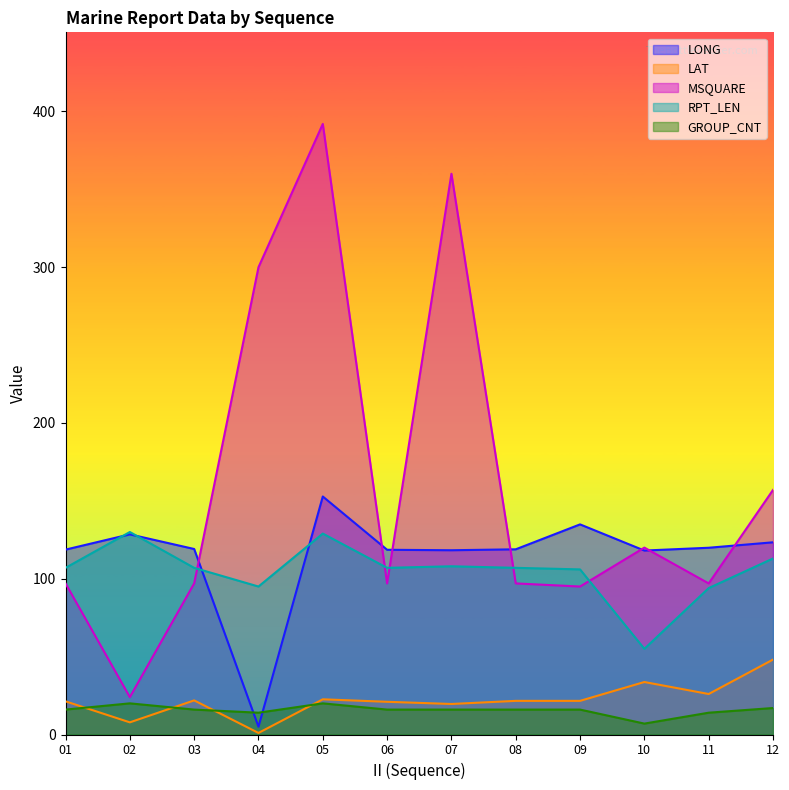

How many times do RPT_LEN and MSQUARE cross each other?

5